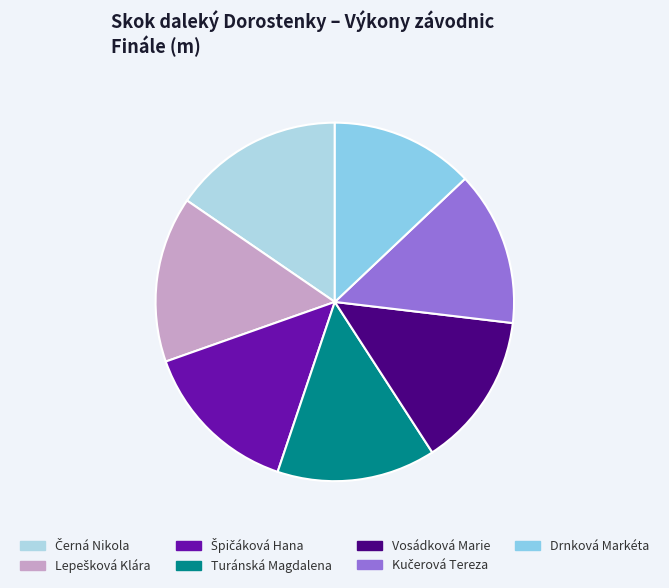

How many slices are in this pie chart?

7